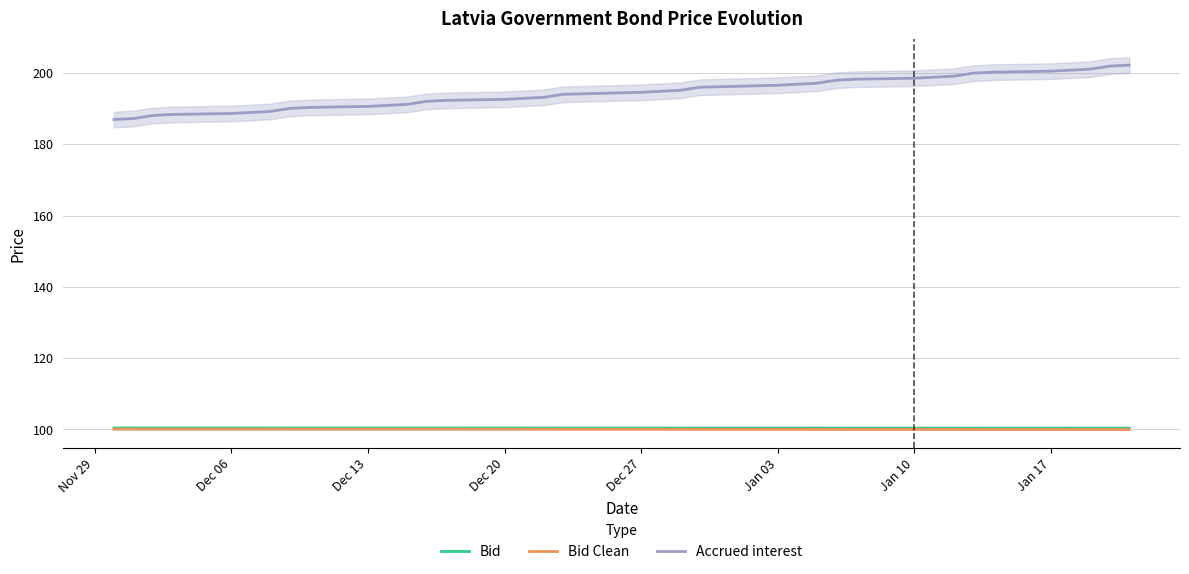

What is the minimum value for Accrued interest?

186.9